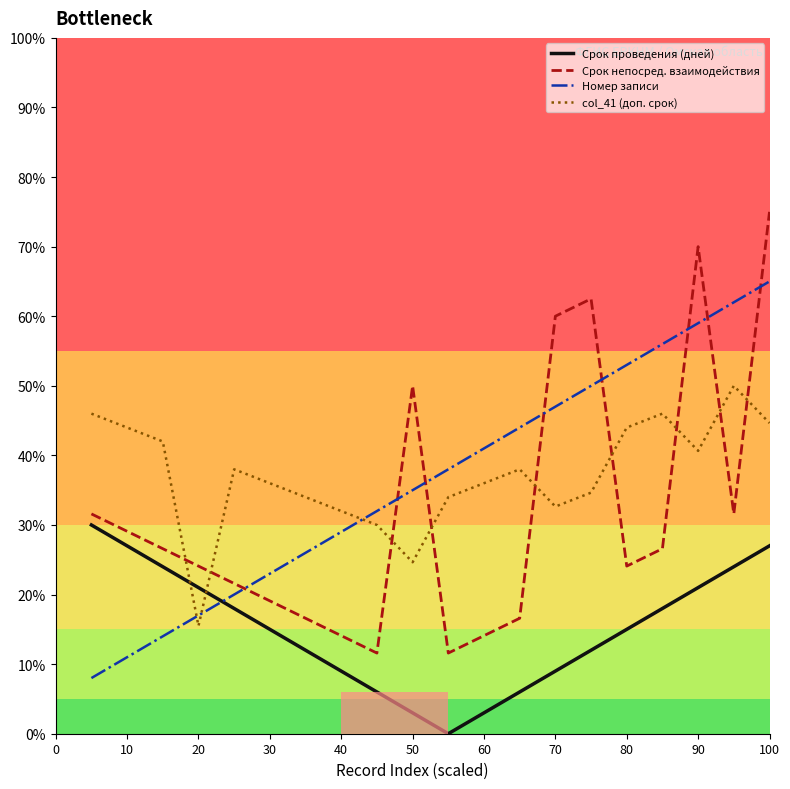

How many lines are shown in the chart?

4